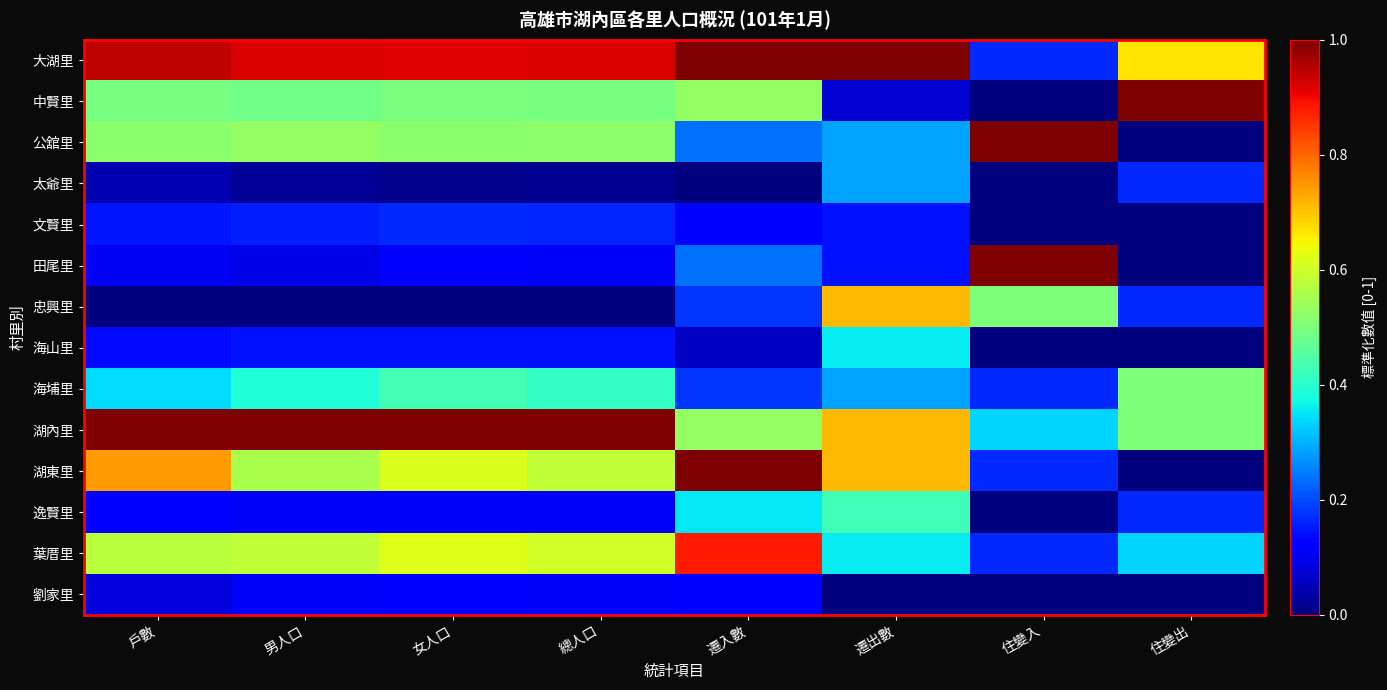

Which series has the largest total across all categories?

大湖里